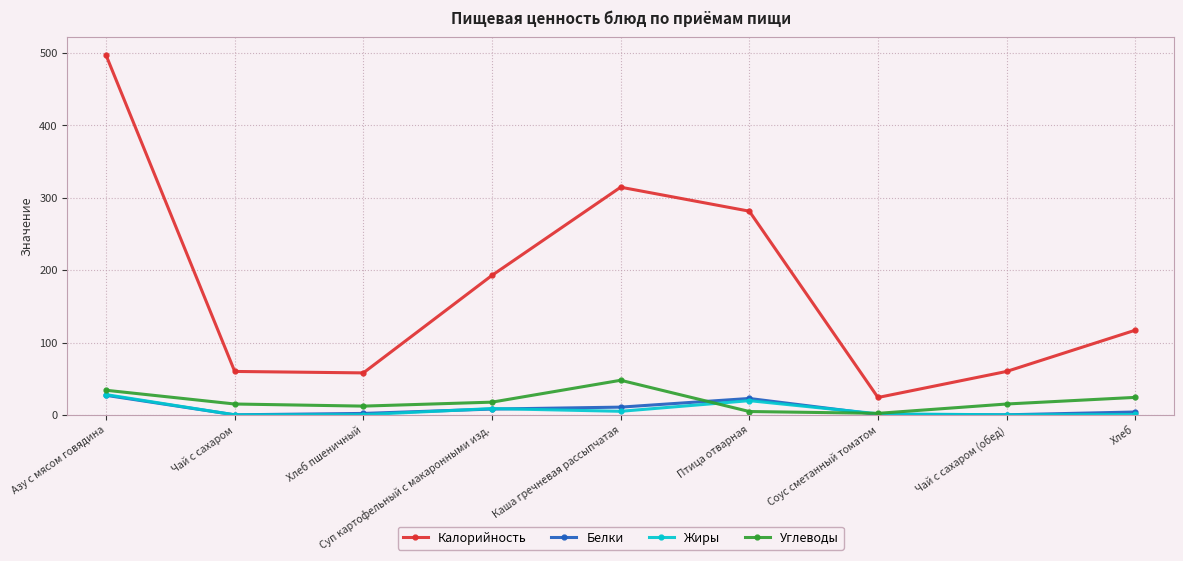

Where does the Белки series first go above 3?

Азу с мясом говядина